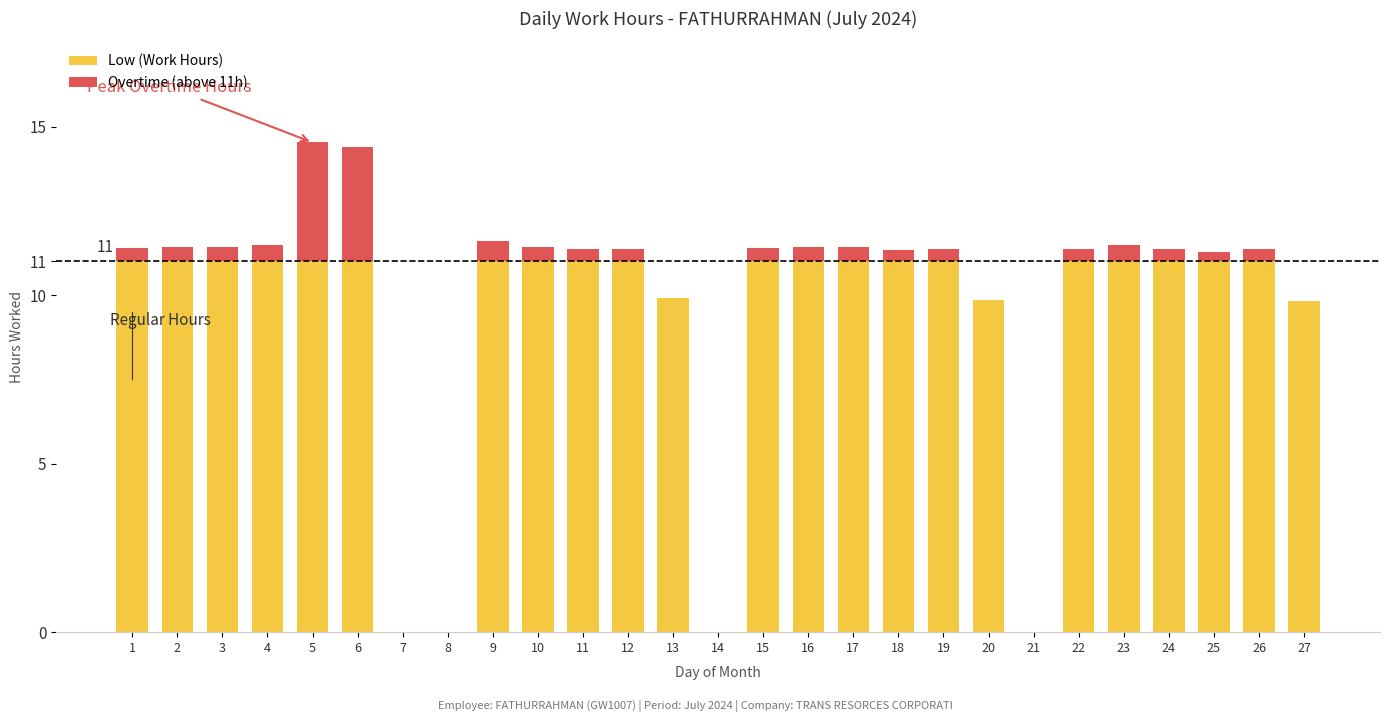

The value of Low (Work Hours) at 25 is 19.6. True or false?

False